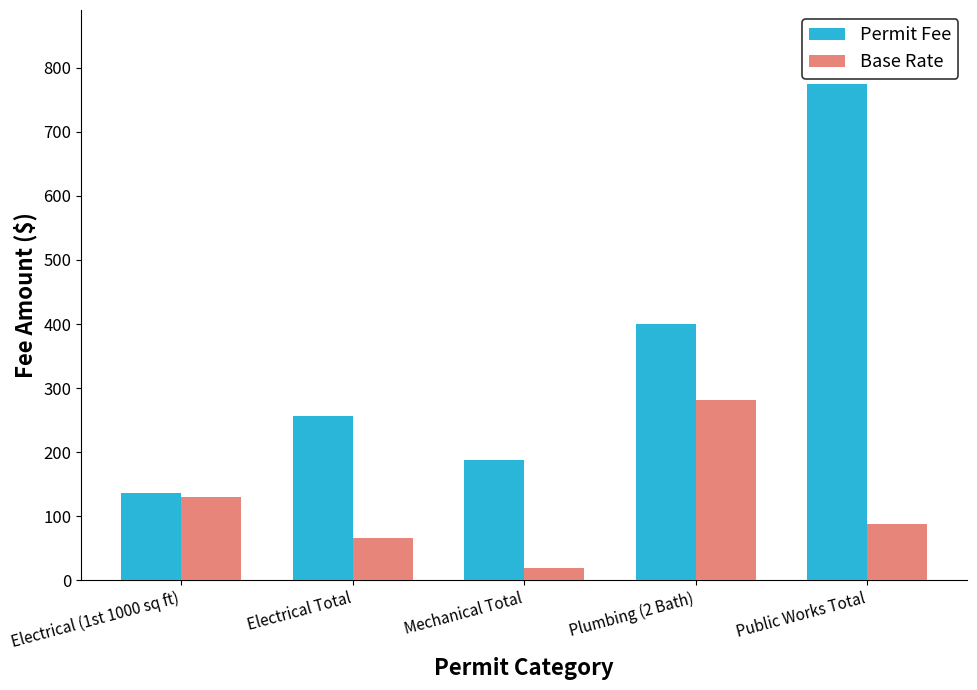

Which label corresponds to the largest value in the chart?

Public Works Total